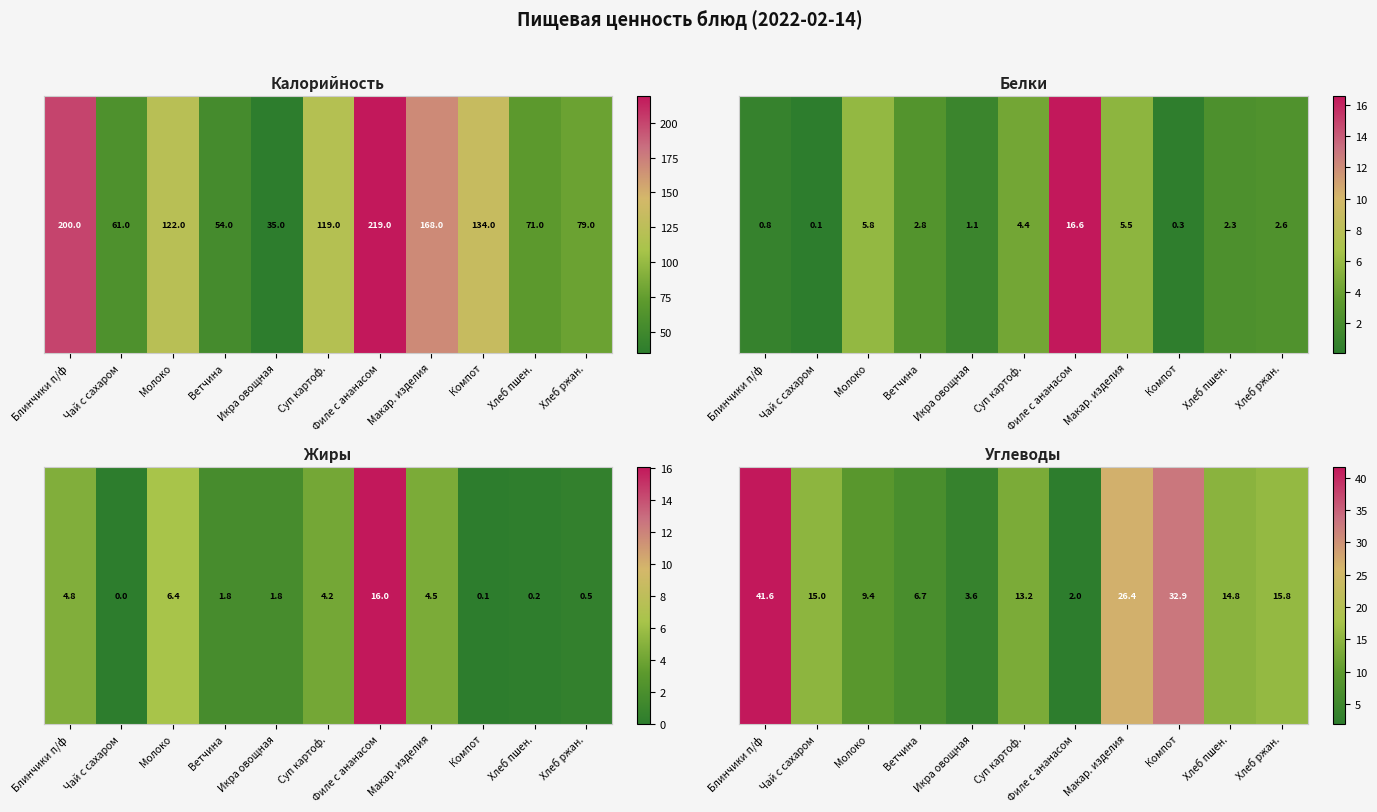

Rank the categories by value from lowest to highest.

Филе с ананасом, Икра овощная, Ветчина, Молоко, Суп картоф., Хлеб пшен., Чай с сахаром, Хлеб ржан., Макар. изделия, Компот, Блинчики п/ф